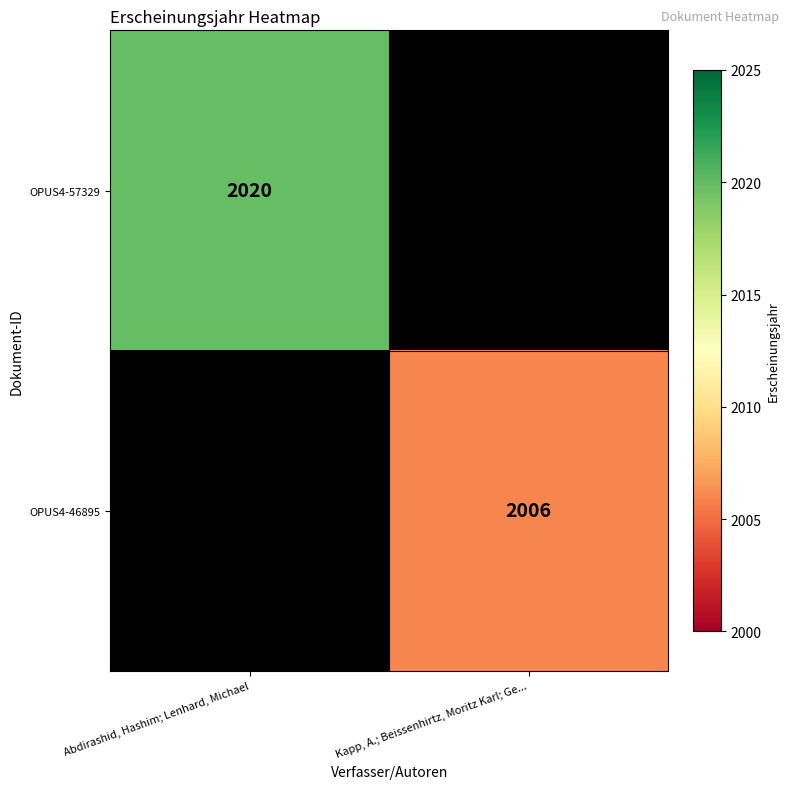

True or false: OPUS4-57329 has a value of 2920 at Abdirashid, Hashim; Lenhard, Michael.

False